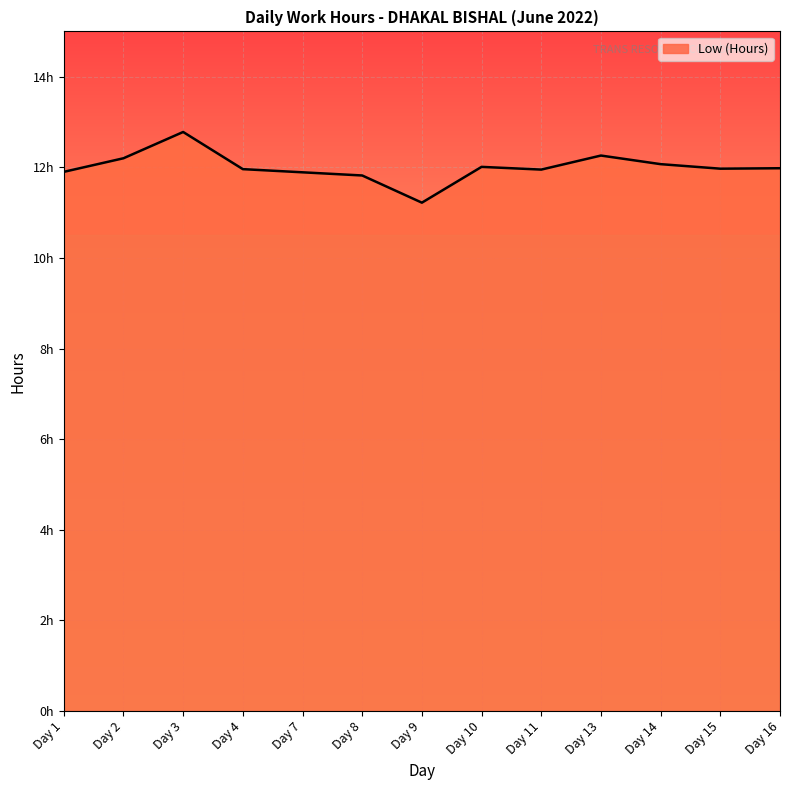

Does the chart display data point markers on the line(s)?

No